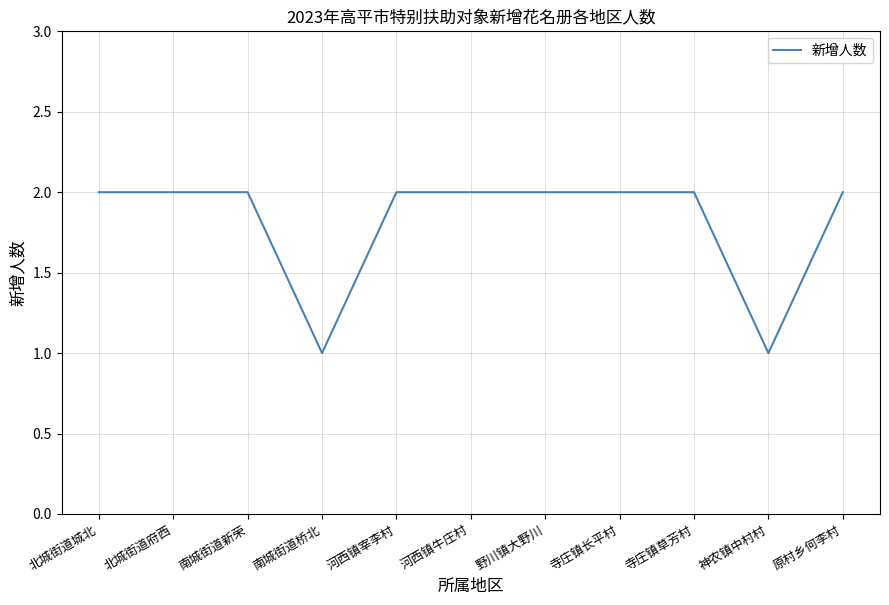

What is the ratio of the value at 神农镇中村村 to the value at 野川镇大野川?

0.5